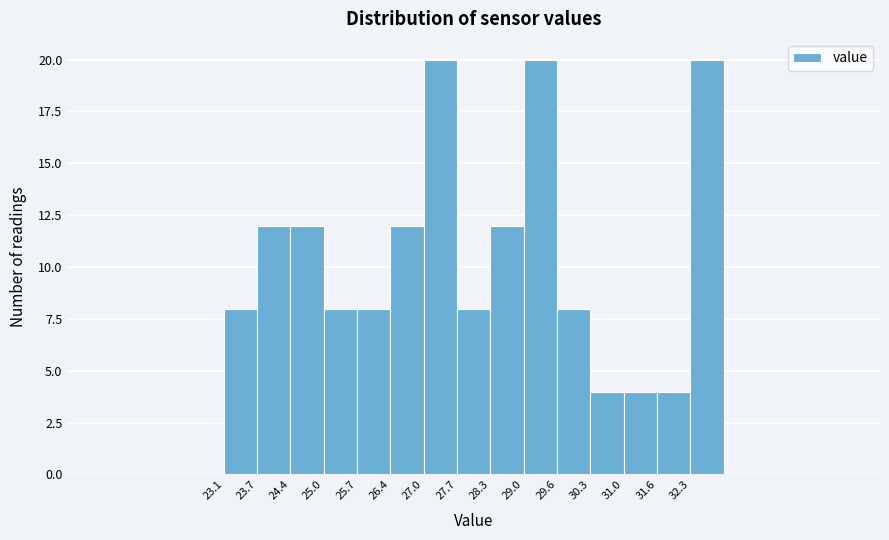

What is the height of the bar covering 31.6 to 32.3 on the x-axis? Neither the bar edges nor the heights are printed on the chart, so give them approximately, as read against the axes.

4